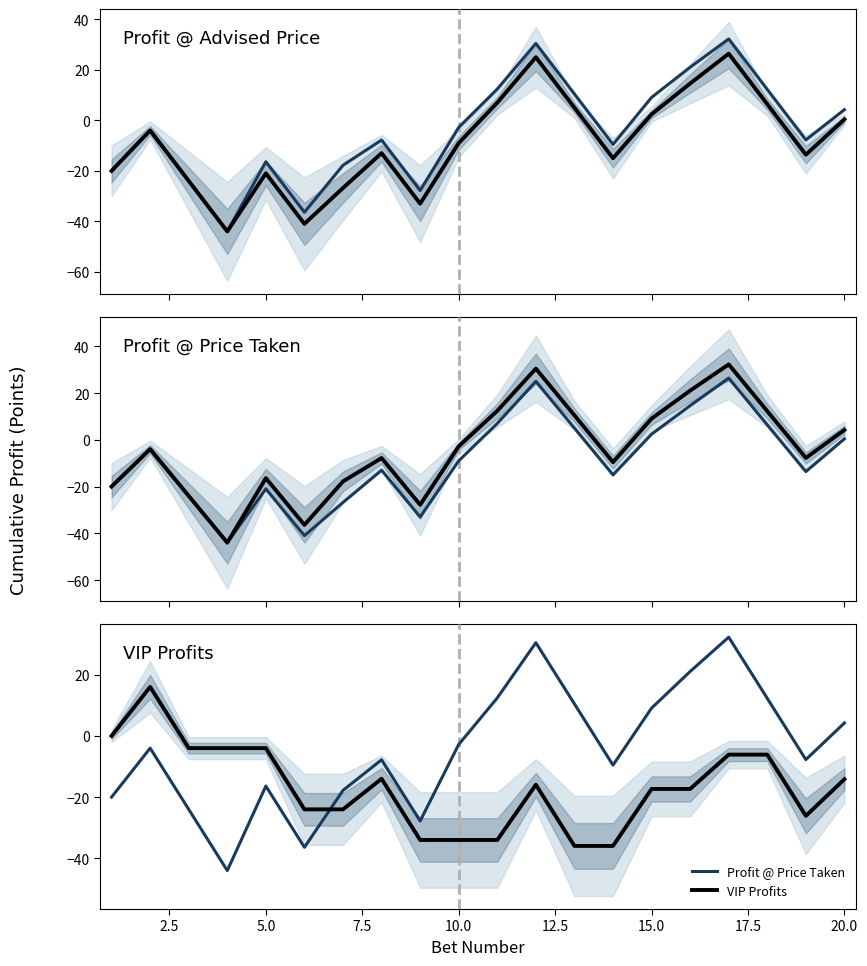

Which series has the largest range (max minus min)?

Profit @ Price Taken